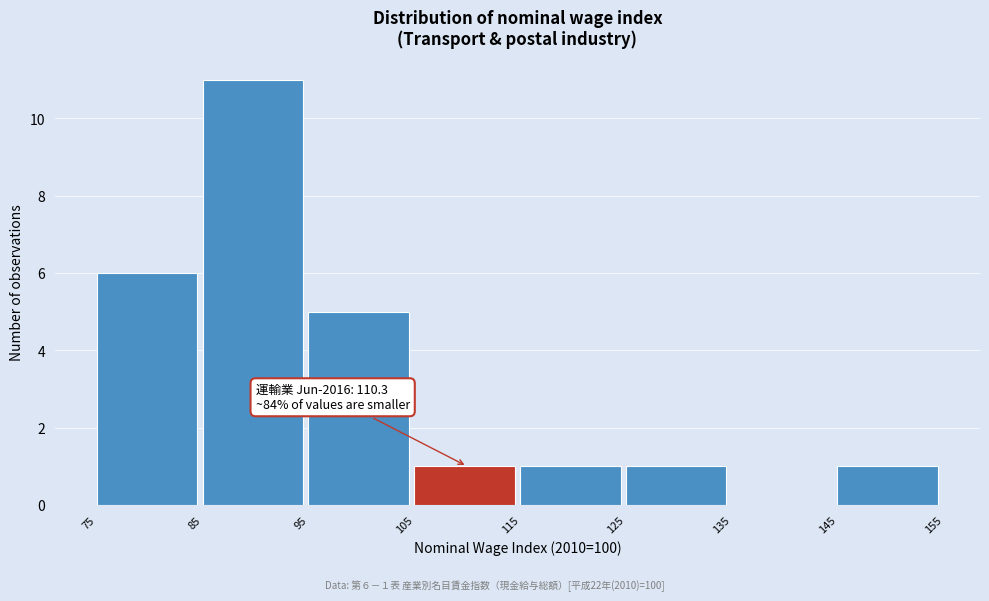

Which range on the x-axis has the tallest bar?

85 to 95